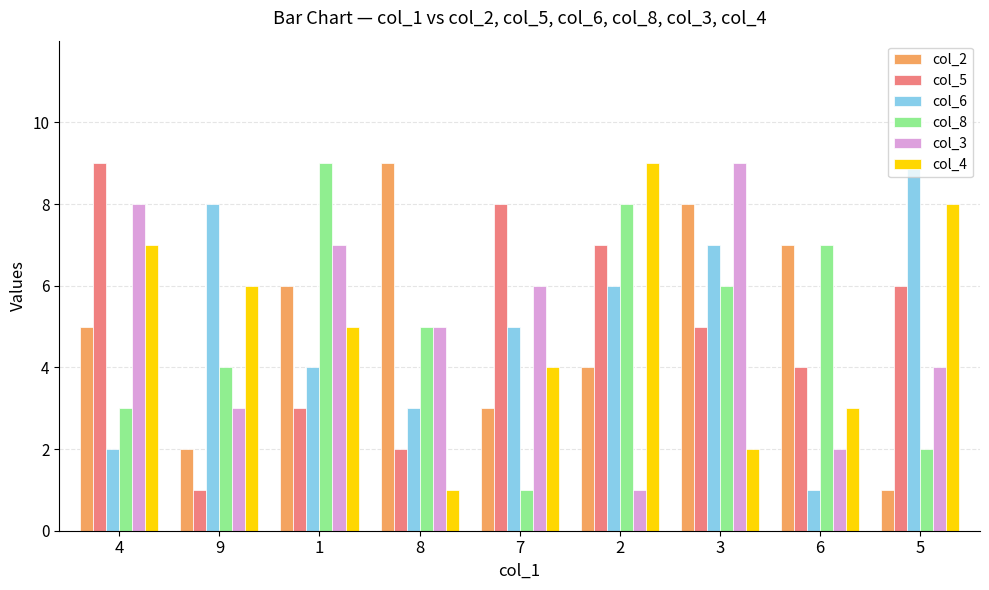

The value of col_3 at 9 is 2. True or false?

False